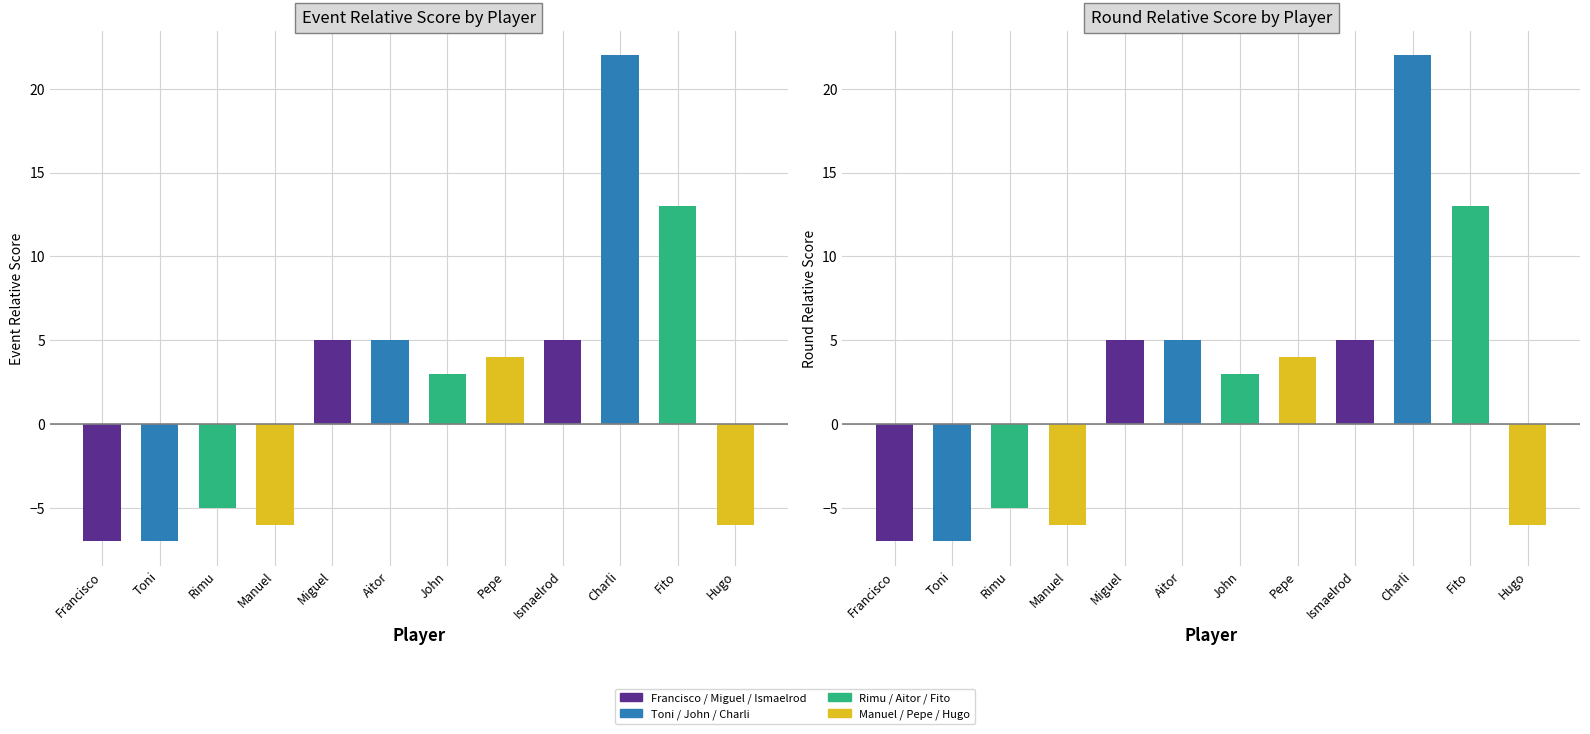

At Miguel, list the series in order from smallest to largest.

event_relative_score, round_relative_score